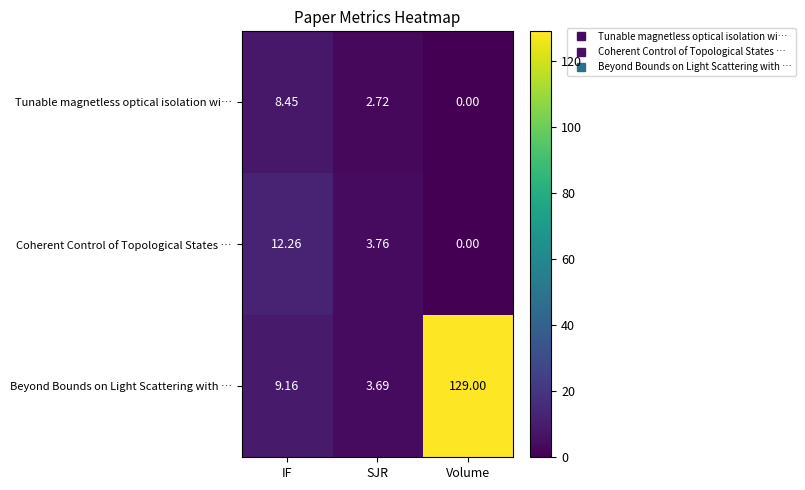

Rank the series at IF from highest to lowest value.

Coherent Control of Topological States …, Beyond Bounds on Light Scattering with …, Tunable magnetless optical isolation wi…